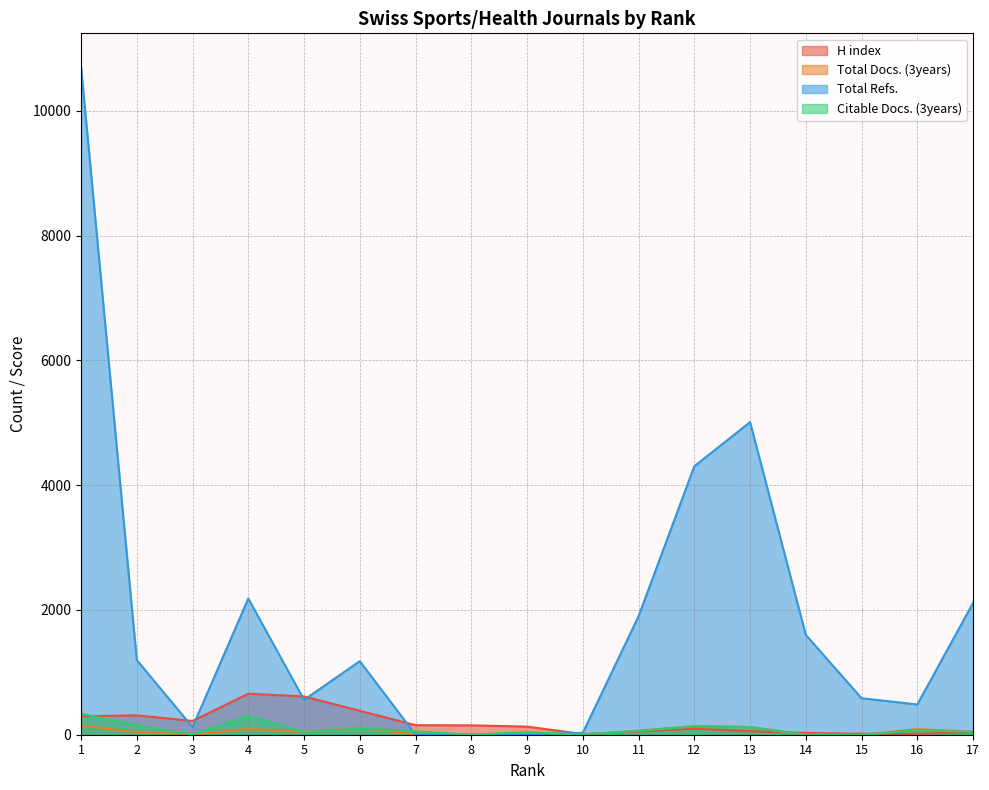

Does the chart have visible grid lines?

Yes